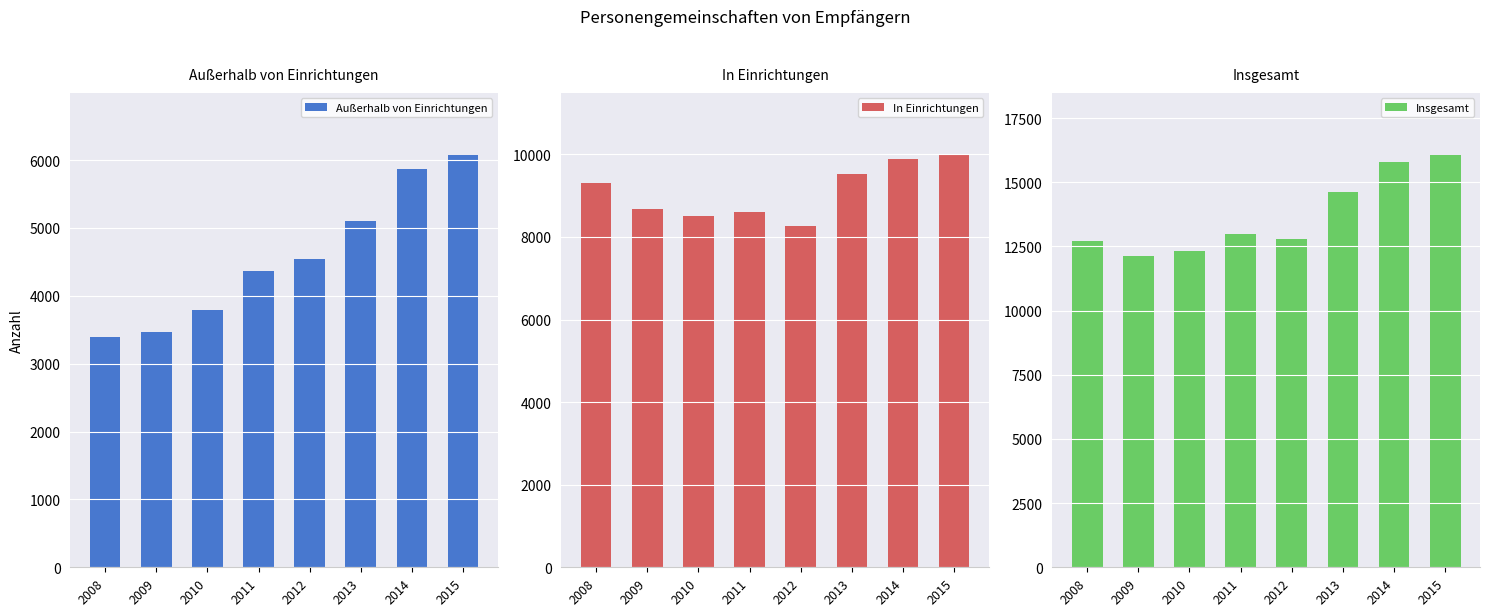

What is the difference between the maximum and minimum values in the Außerhalb von Einrichtungen series?

2684